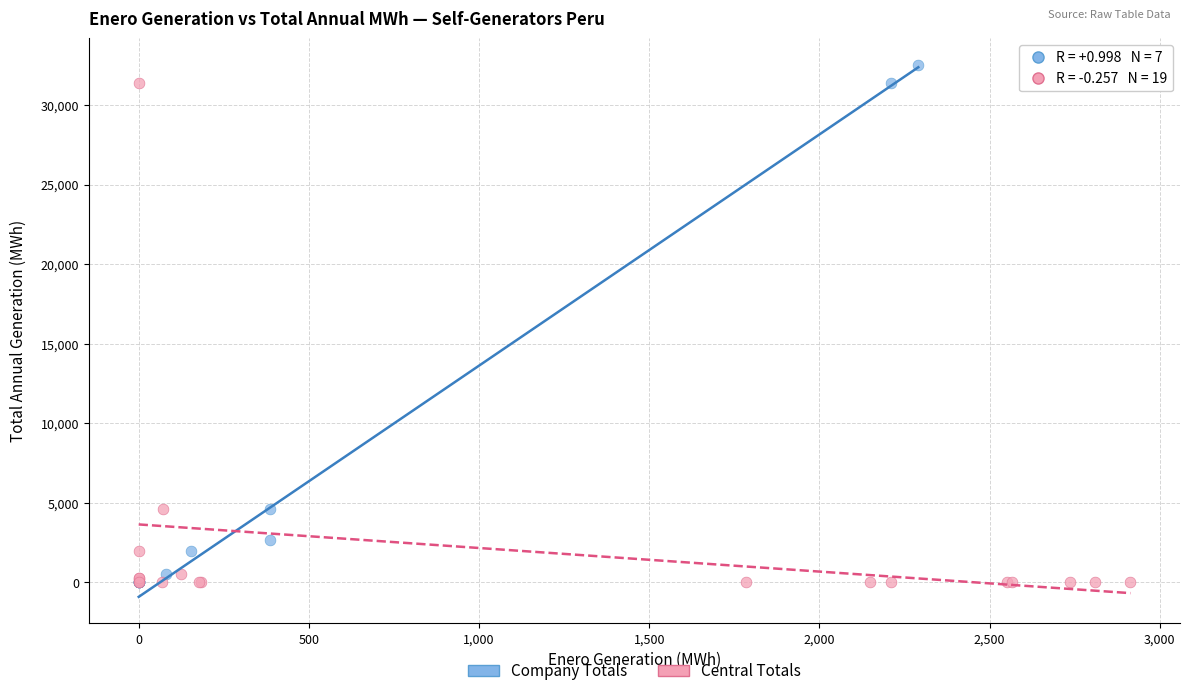

What are all the series names shown in the legend?

Company Totals, Central Totals